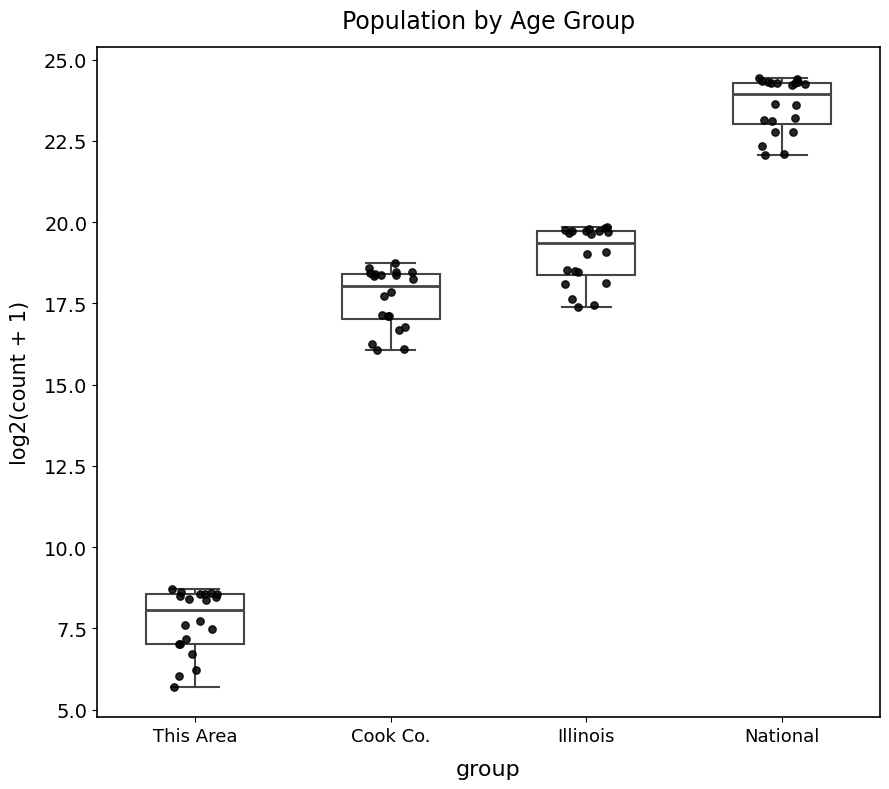

Where is the lower edge of the box for Illinois on the y-axis? The values are not printed on the chart, so give them approximately, as read against the axis.

18.5